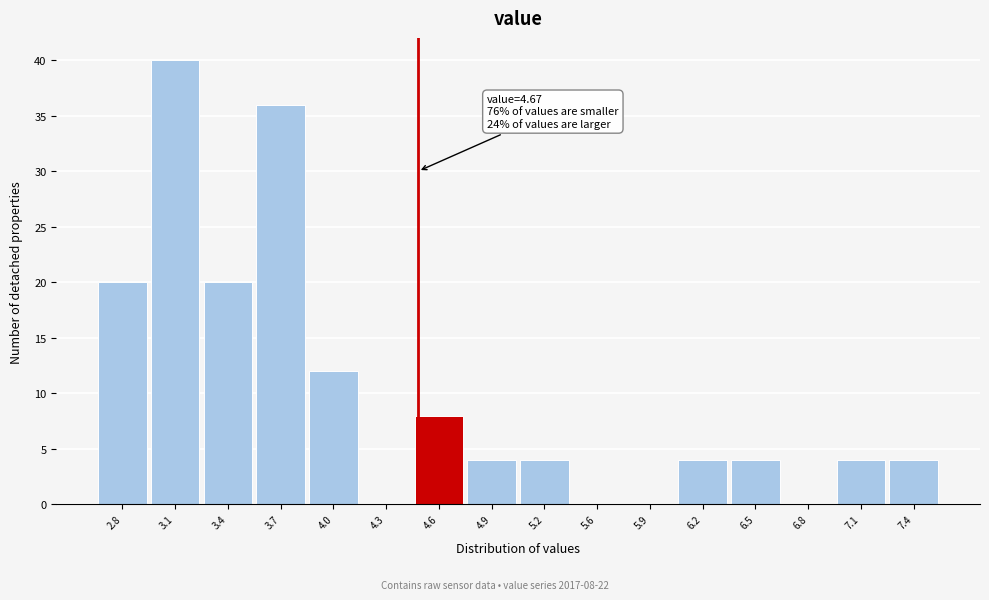

Reading left to right, what are all the values shown in this chart?

2.8=20	3.1=40	3.4=20	3.7=36	4.0=12	4.3=0	4.6=8	4.9=4	5.2=4	5.6=0	5.9=0	6.2=4	6.5=4	6.8=0	7.1=4	7.4=4